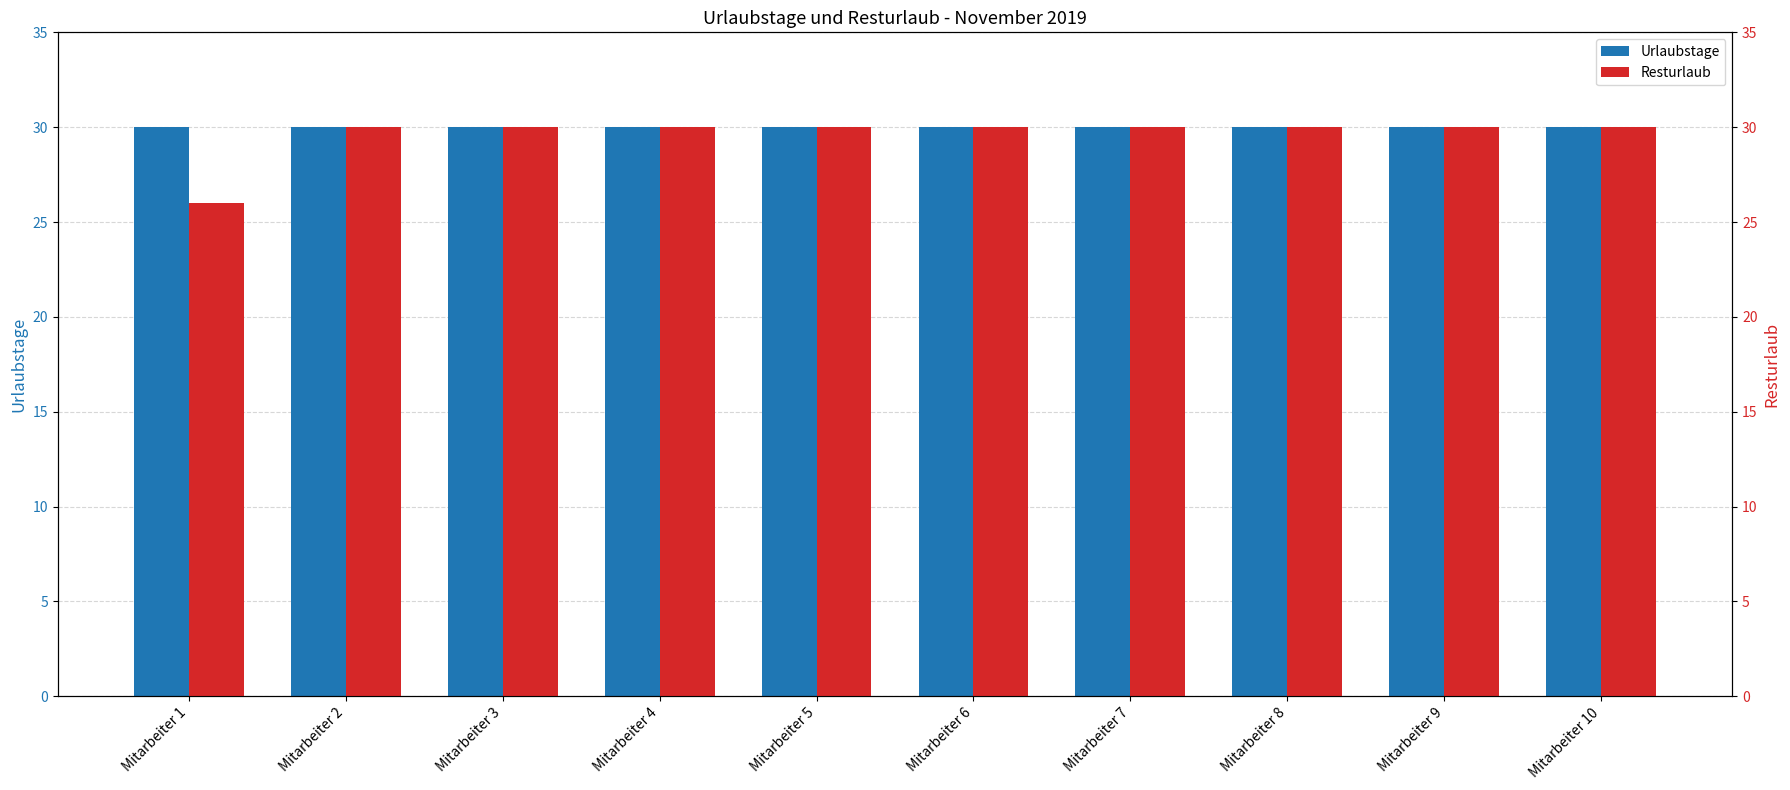

Which series has the largest range (max minus min)?

Resturlaub